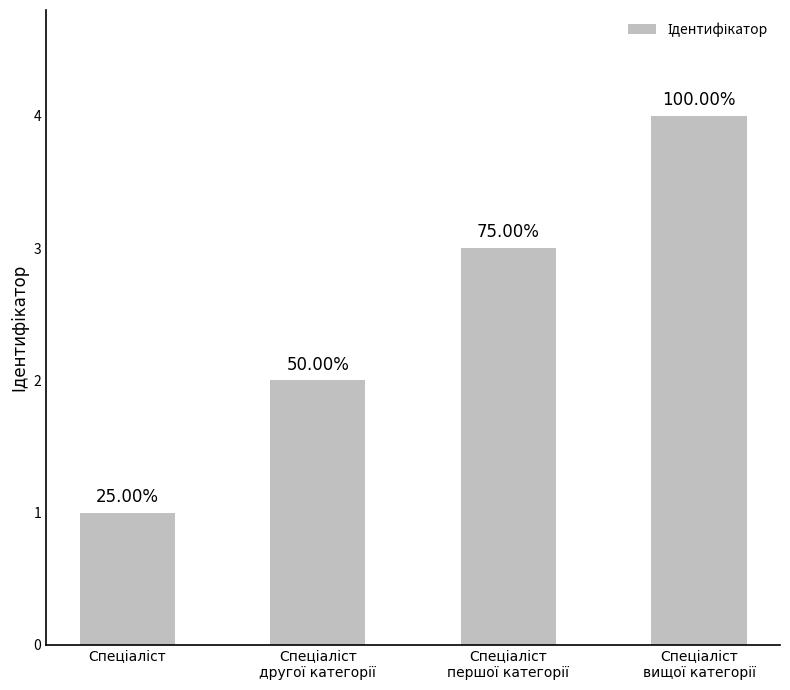

Read the value at Спеціаліст.

1